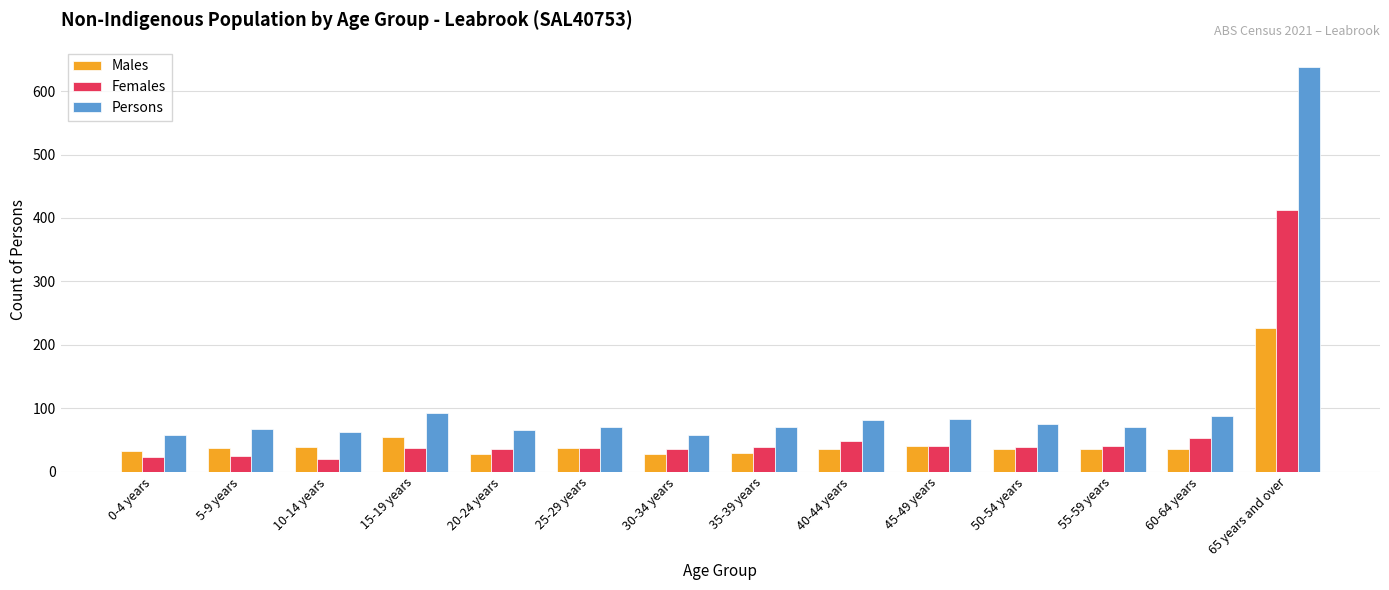

What position from the left is 60-64 years?

13